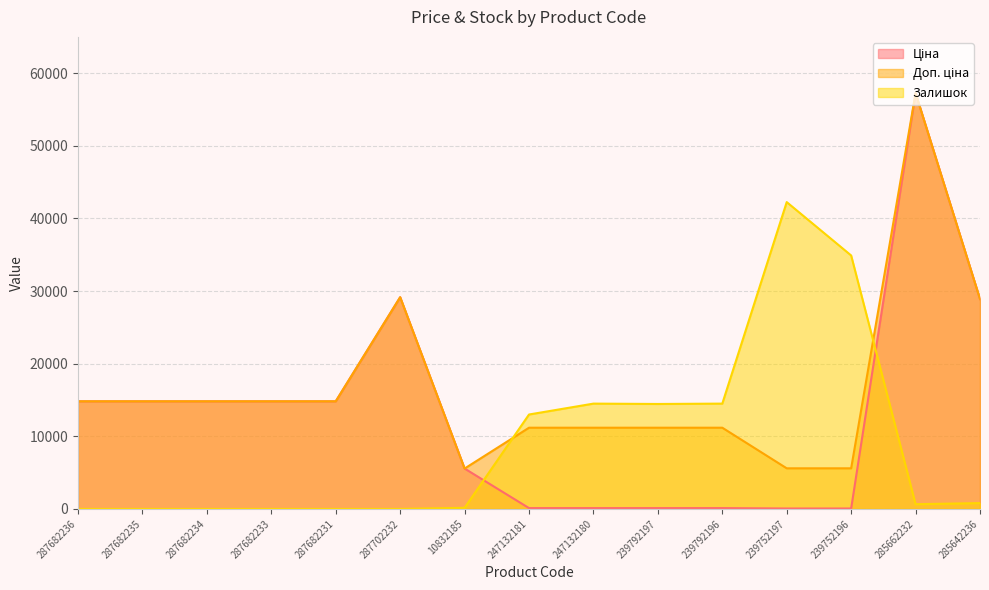

How many lines are shown in the chart?

3